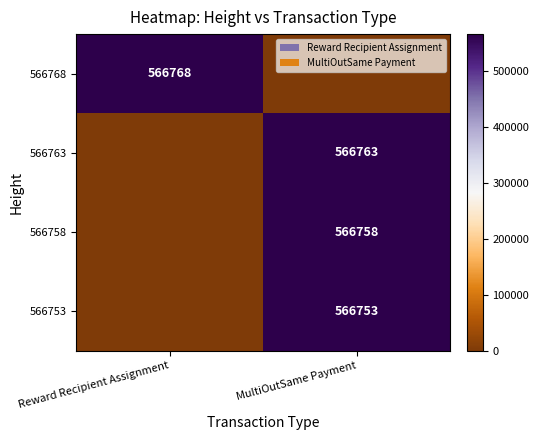

The value of 566758 at MultiOutSame Payment is 295490. True or false?

False